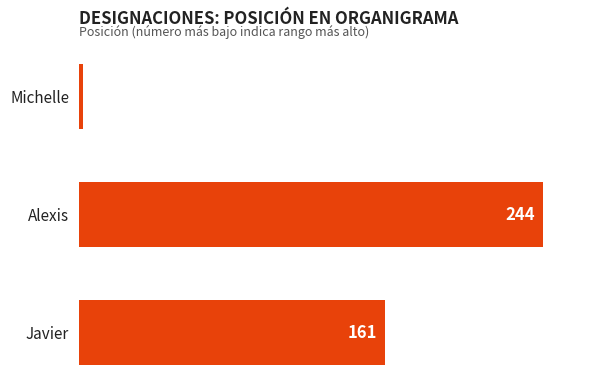

Where is the data nearest to the value 123?

Javier